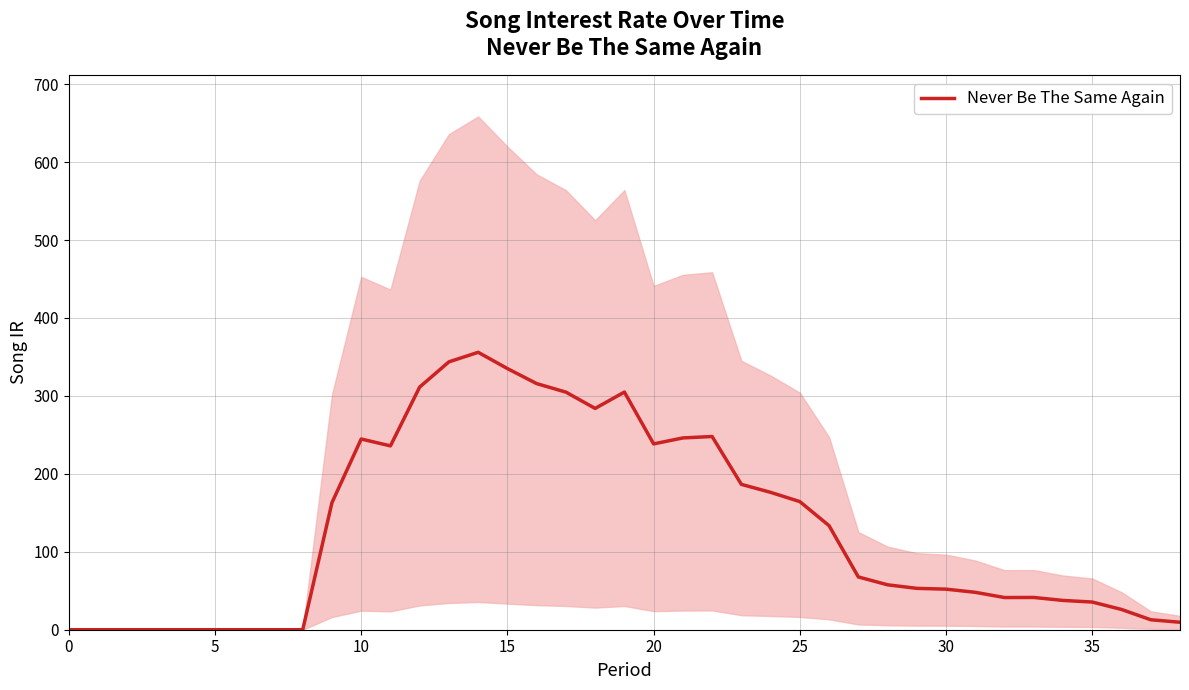

What is the difference between the maximum and minimum values?

355.9